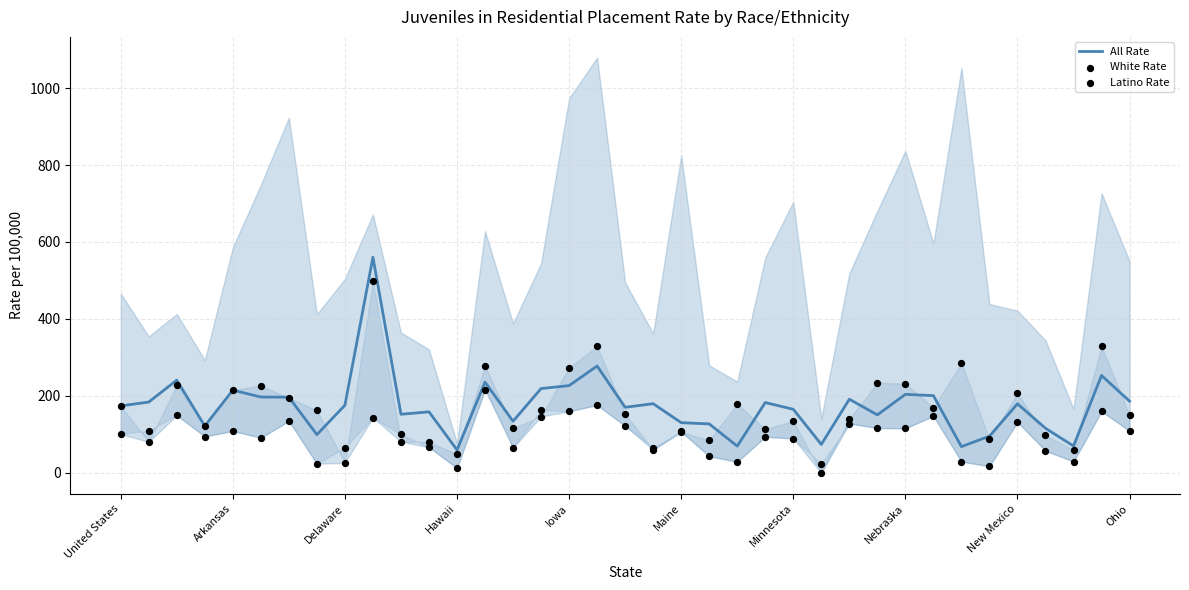

Which series has the largest total across all categories?

All Rate